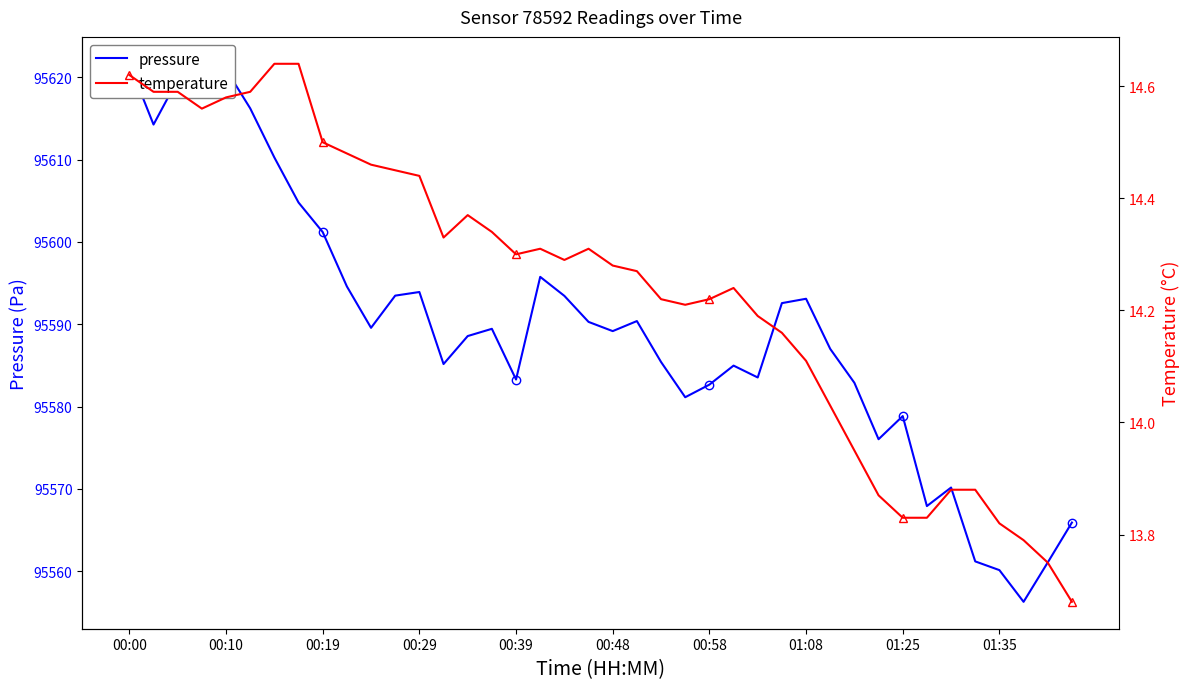

Which series has the largest total across all categories?

pressure